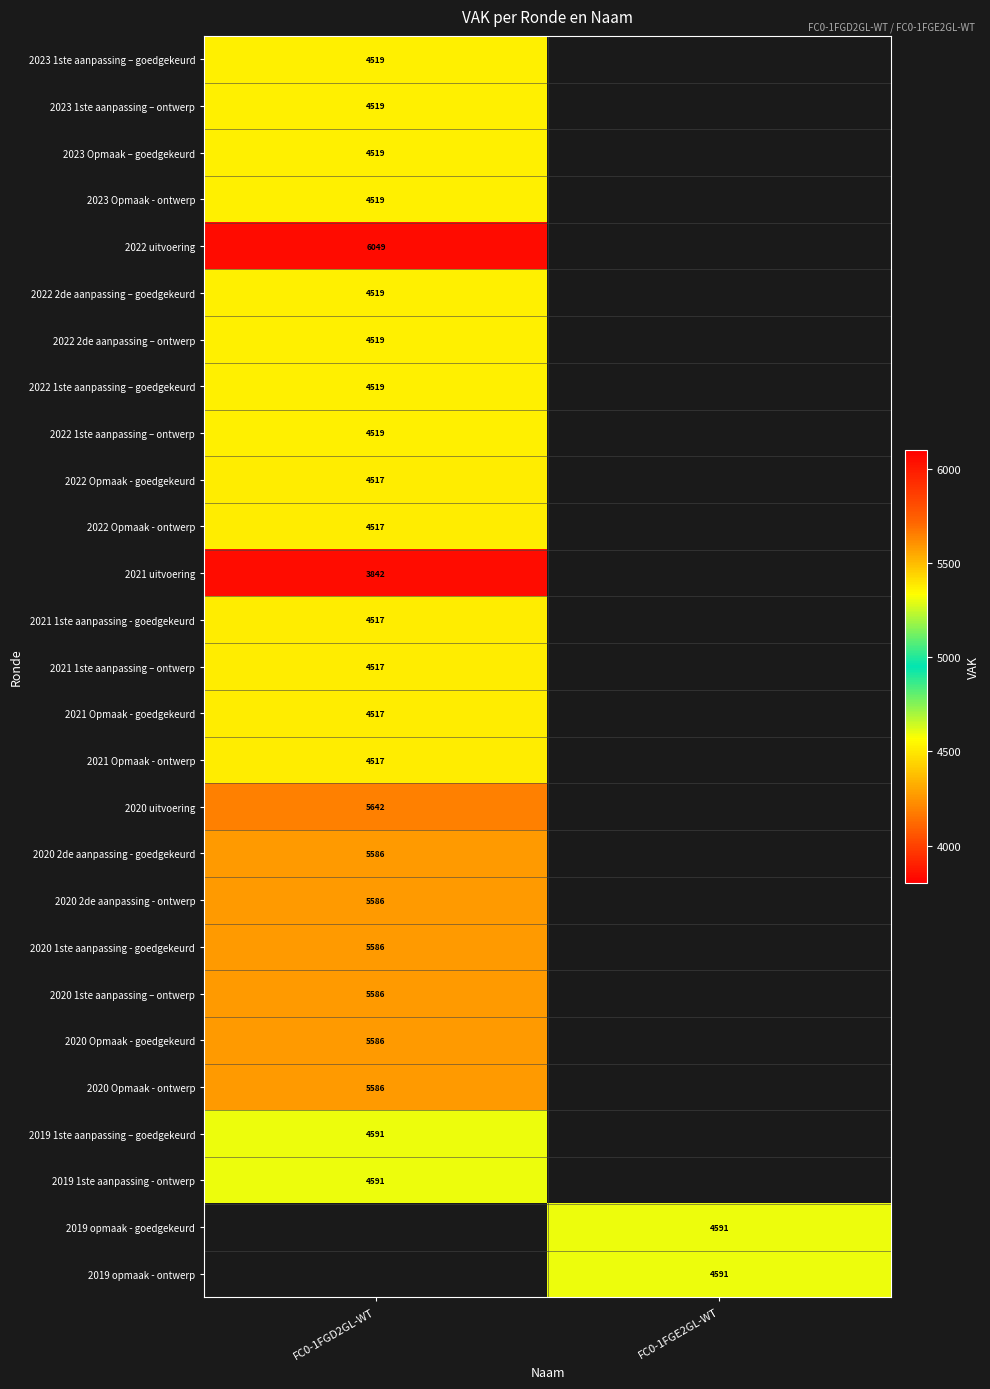

Which category has the lowest value across all series?

FC0-1FGD2GL-WT